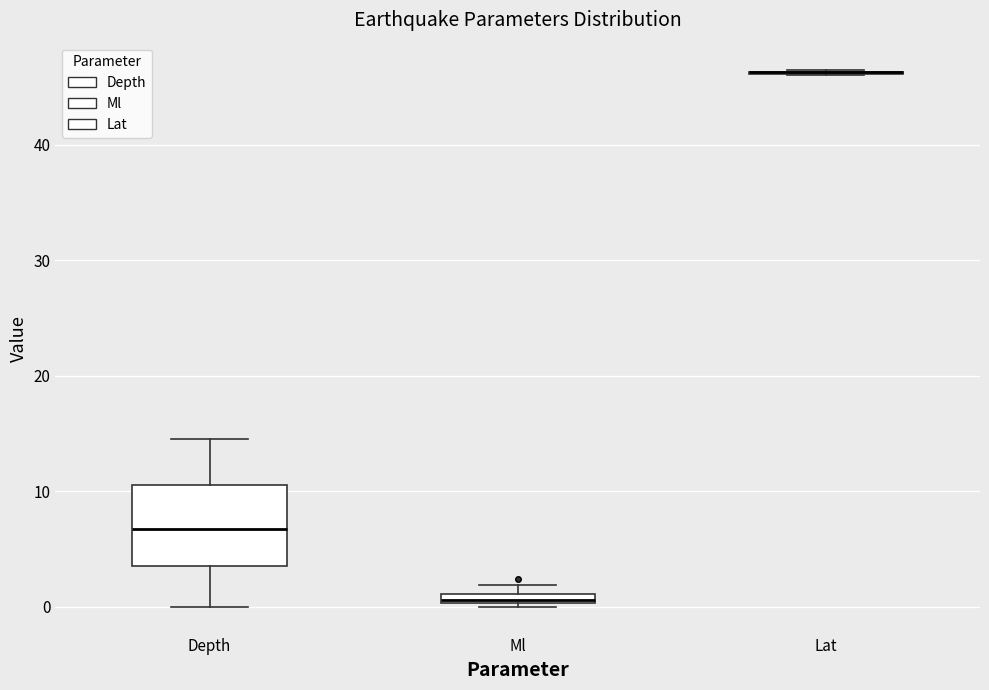

Comparing the boxes themselves (not the whiskers), which one is the tallest?

Depth